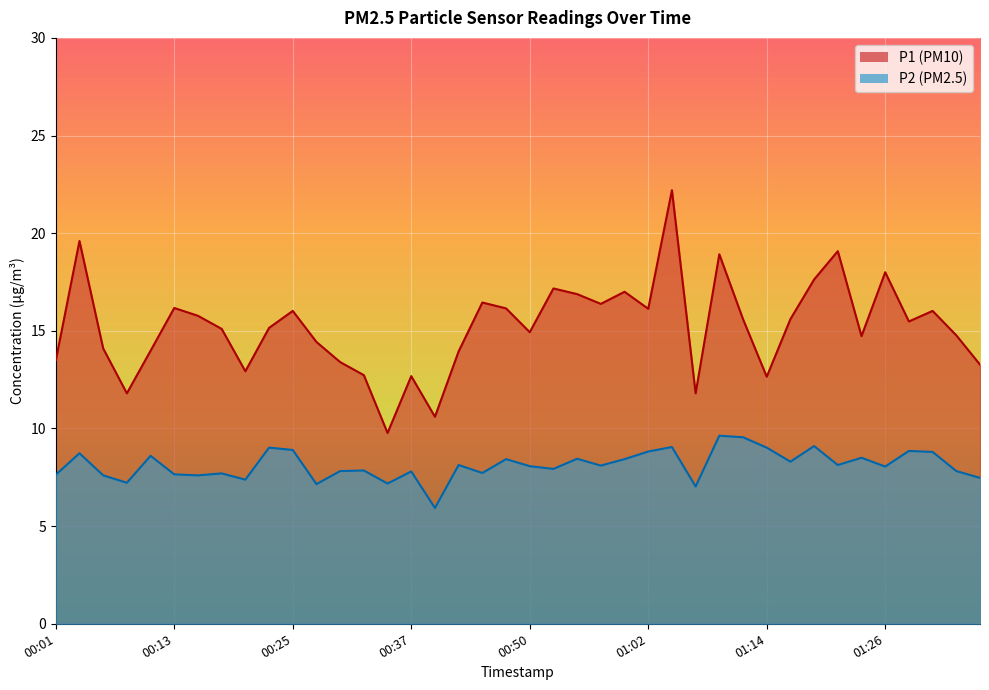

What is the difference between the maximum and minimum values in the P2 series?

3.7